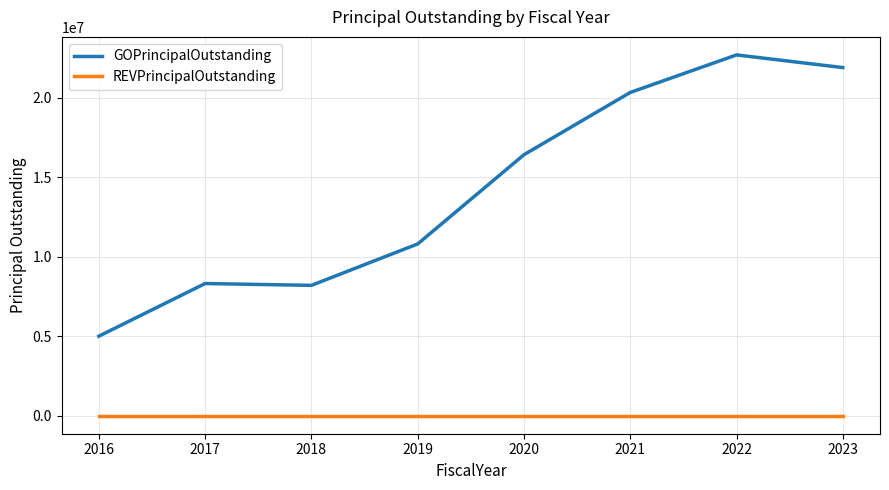

Between 2016 and 2023, which series saw the biggest shift?

GOPrincipalOutstanding